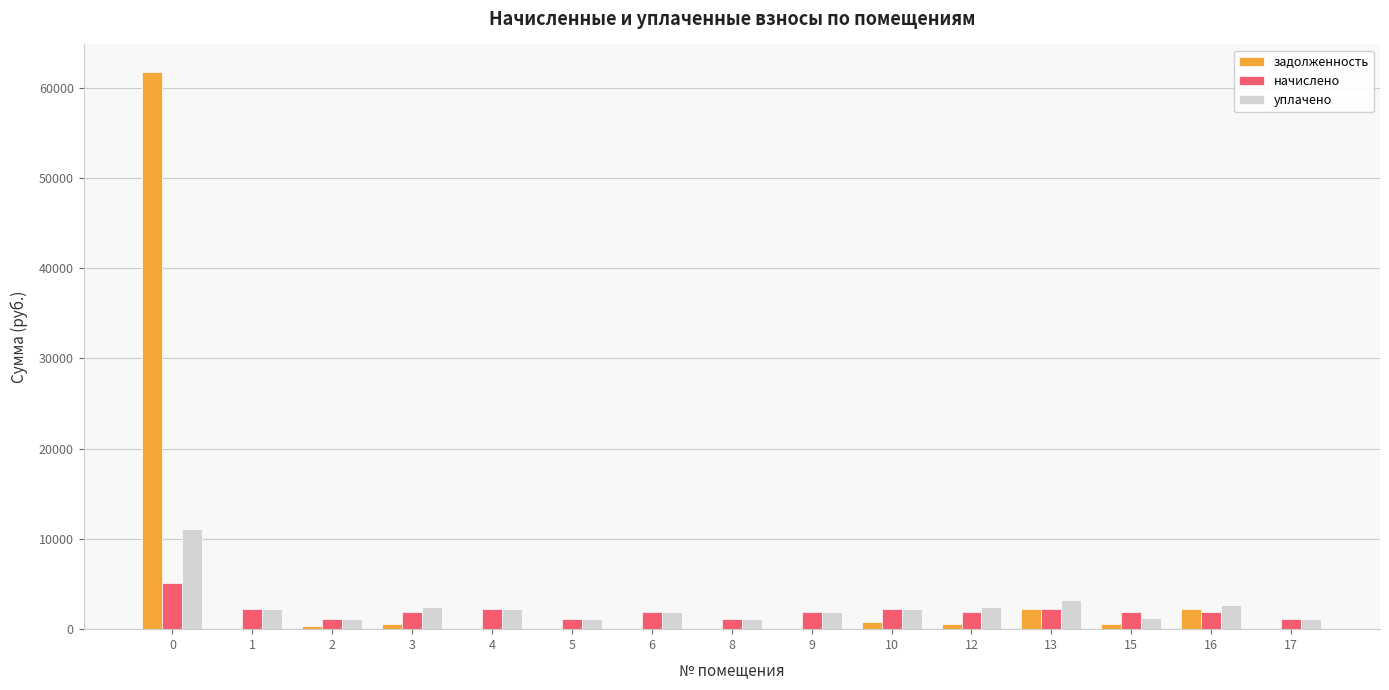

What is the average value of the уплачено series?

2539.1